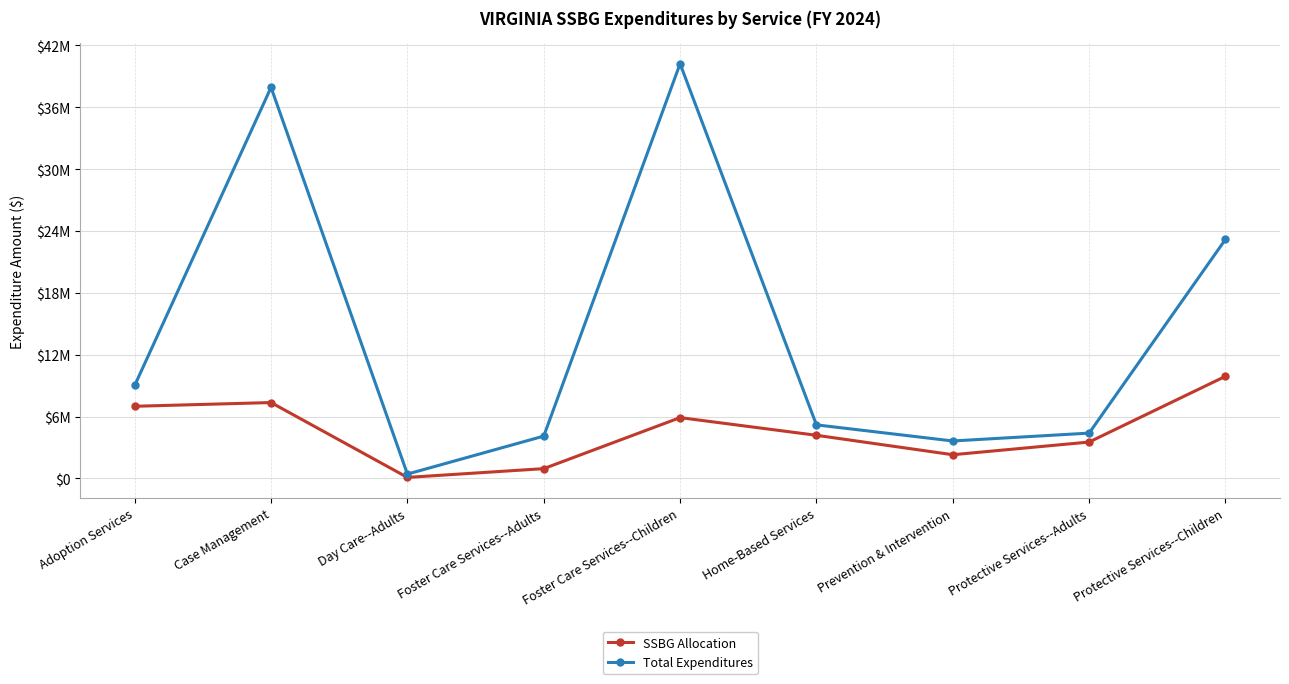

At which category is the sum across all series the highest?

Foster Care Services--Children